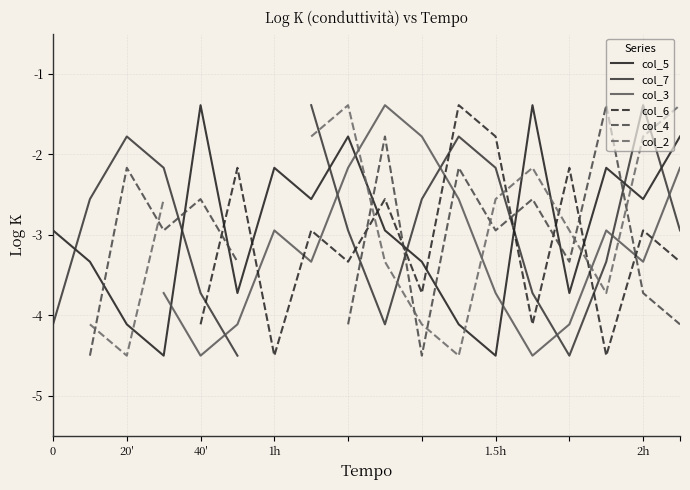

Which series has the largest range (max minus min)?

col_5